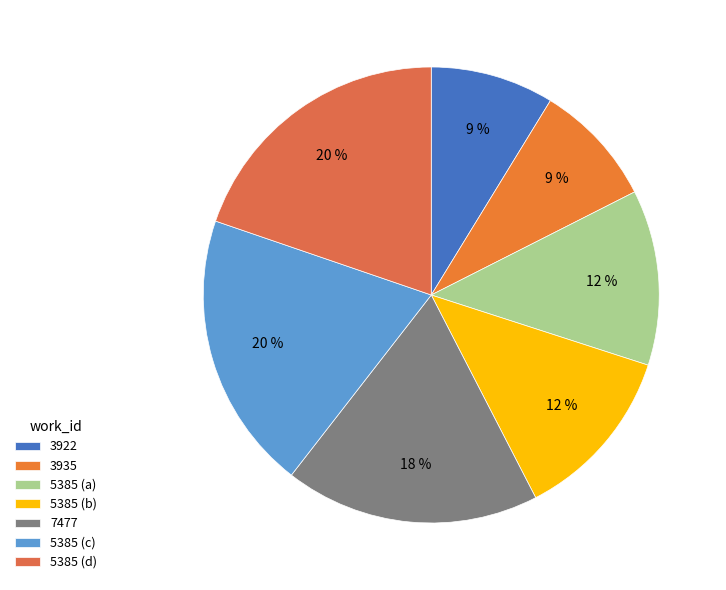

To the nearest percent, what percentage of the pie is 7477?

18%